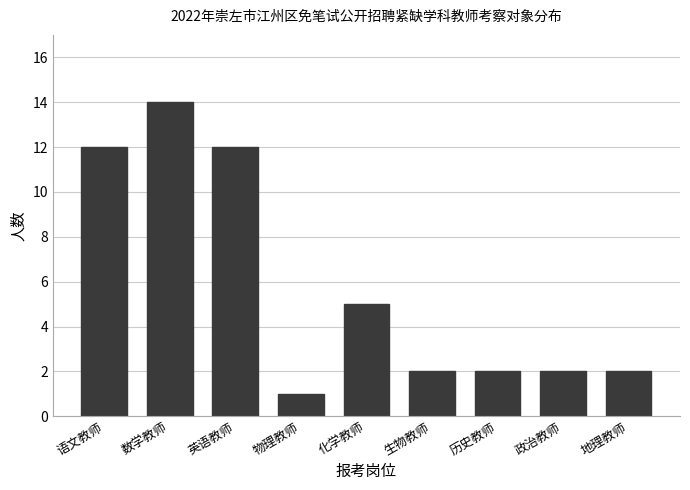

Reading left to right, extract all data points from this chart.

语文教师=12	数学教师=14	英语教师=12	物理教师=1	化学教师=5	生物教师=2	历史教师=2	政治教师=2	地理教师=2